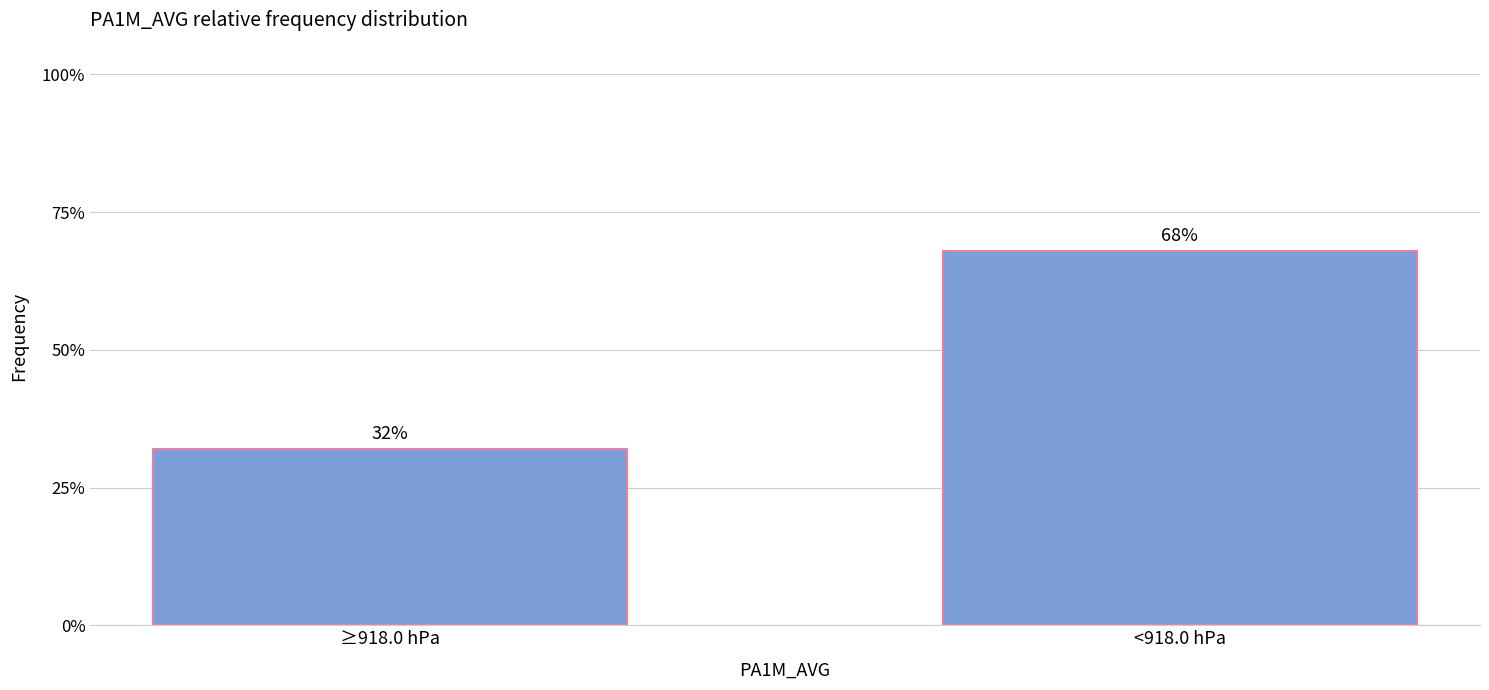

What is the change in value from ≥918.0 hPa to <918.0 hPa?

+36